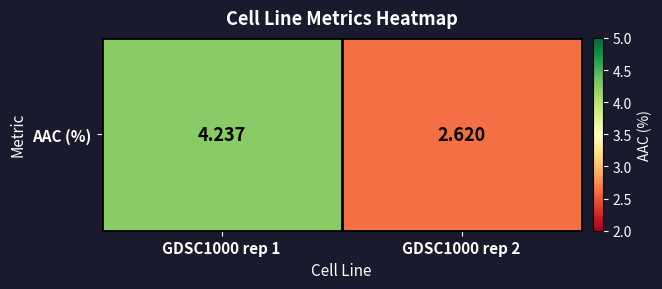

True or false: the data shows 4.2 at GDSC1000 rep 1.

True